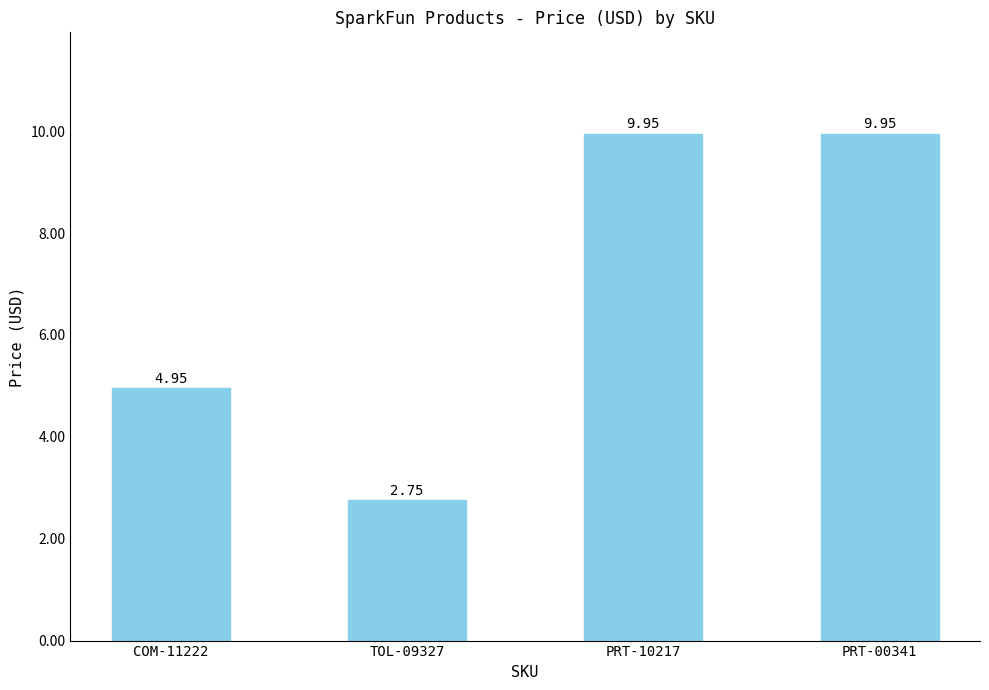

What is the change in value from TOL-09327 to PRT-10217?

+7.2